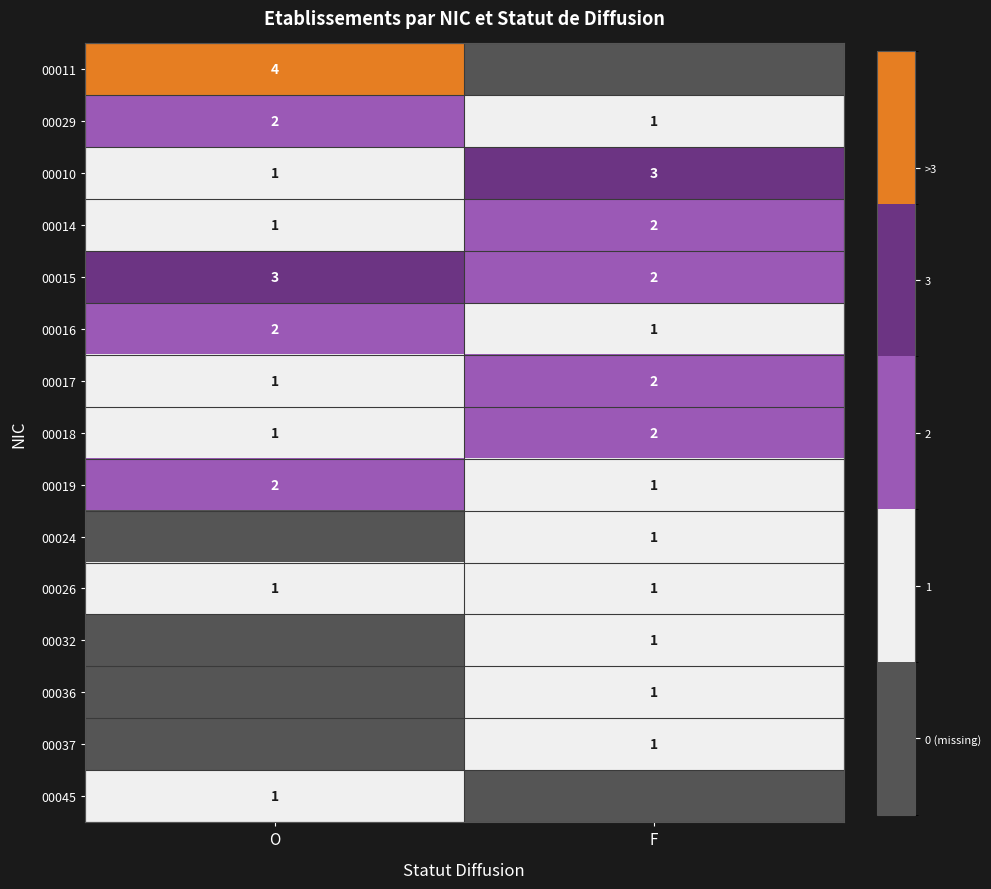

Is it true that 00010 equals 3 at F?

True